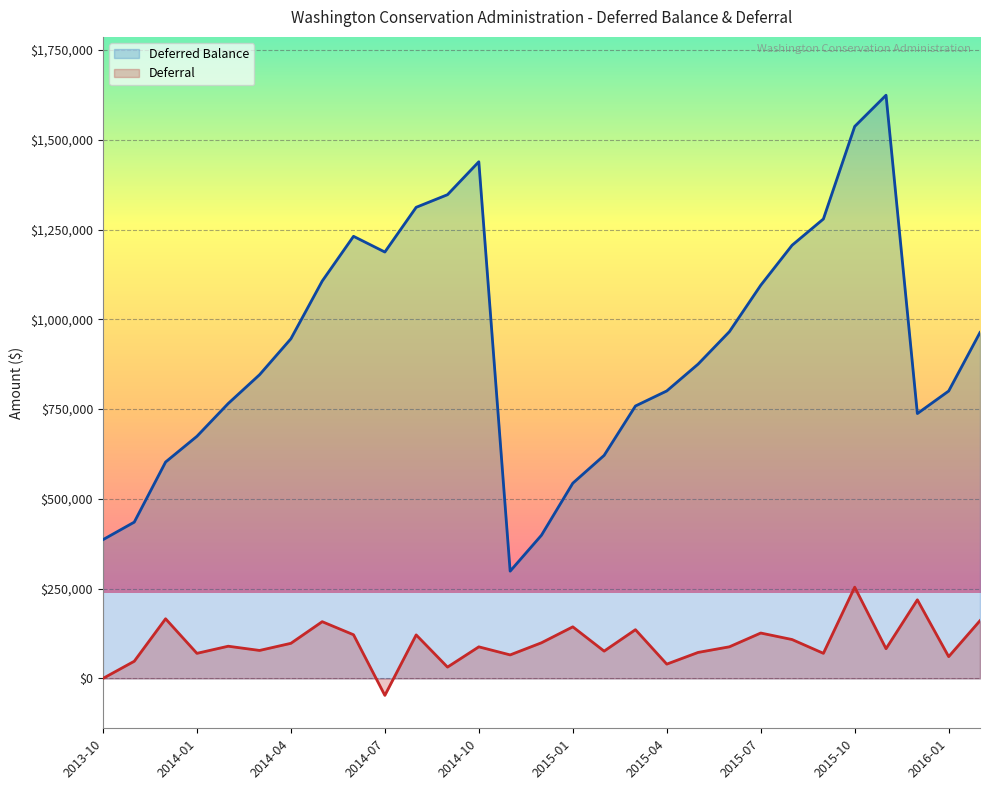

Reading left to right, list all the values displayed in this chart.

Deferred Balance: 386395.8	435322.0	602686.2	674268.6	765700.9	845793.9	945888.8	1106576.3	1231216.9	1187487.6	1312035.6	1347138.3	1438874.4	298749.5	398910.0	543739.8	621189.0	758697.8	800636.2	875307.8	965792.3	1094935.9	1206331.3	1279499.0	1537221.7	1624169.5	737661.9	800415.5	963389.9
Deferral: 0.0	47894.0	166162.6	69918.7	89751.3	77979.5	97835.5	158076.6	121684.7	-47127.8	121270.2	31598.0	88017.6	65573.4	99335.9	143728.7	76093.6	135794.2	39911.7	72461.7	88146.3	126477.7	108373.1	69945.3	254190.9	82841.5	218943.3	60717.4	160907.6